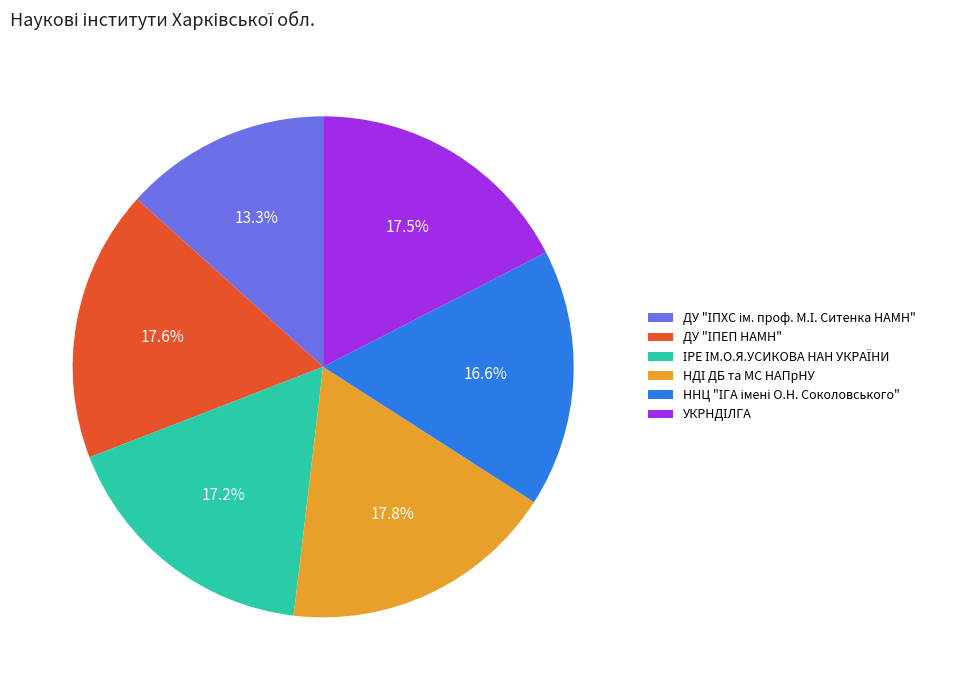

Is there a majority slice in this chart?

No